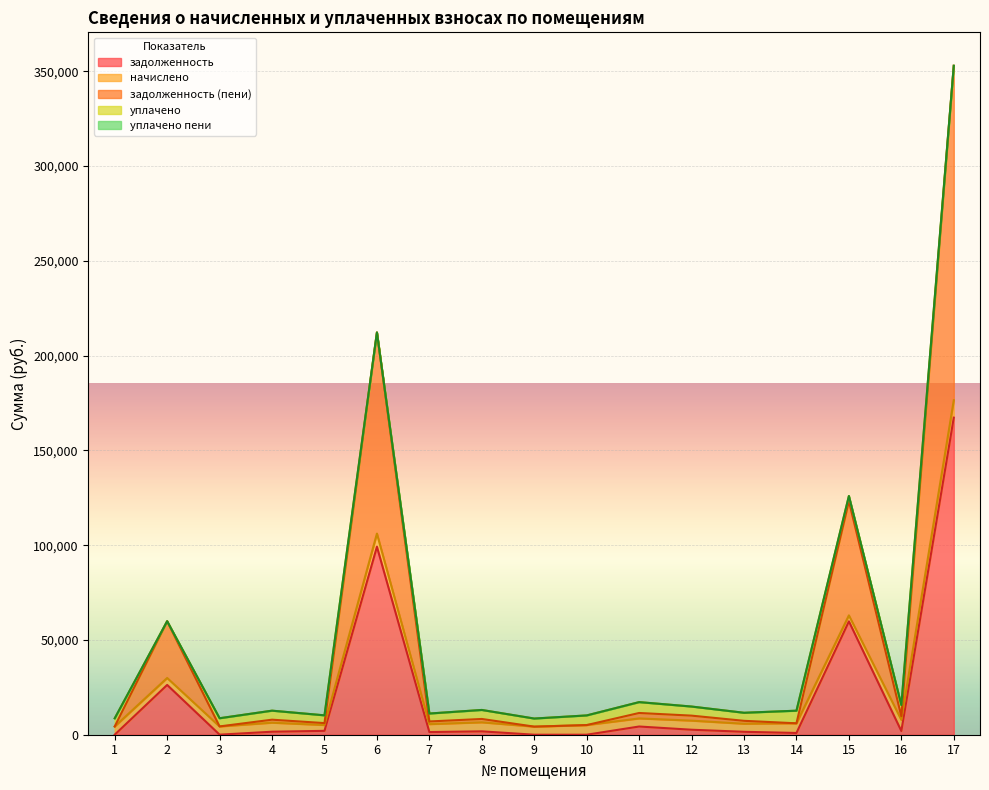

At which category does the chart reach its peak across all series?

17